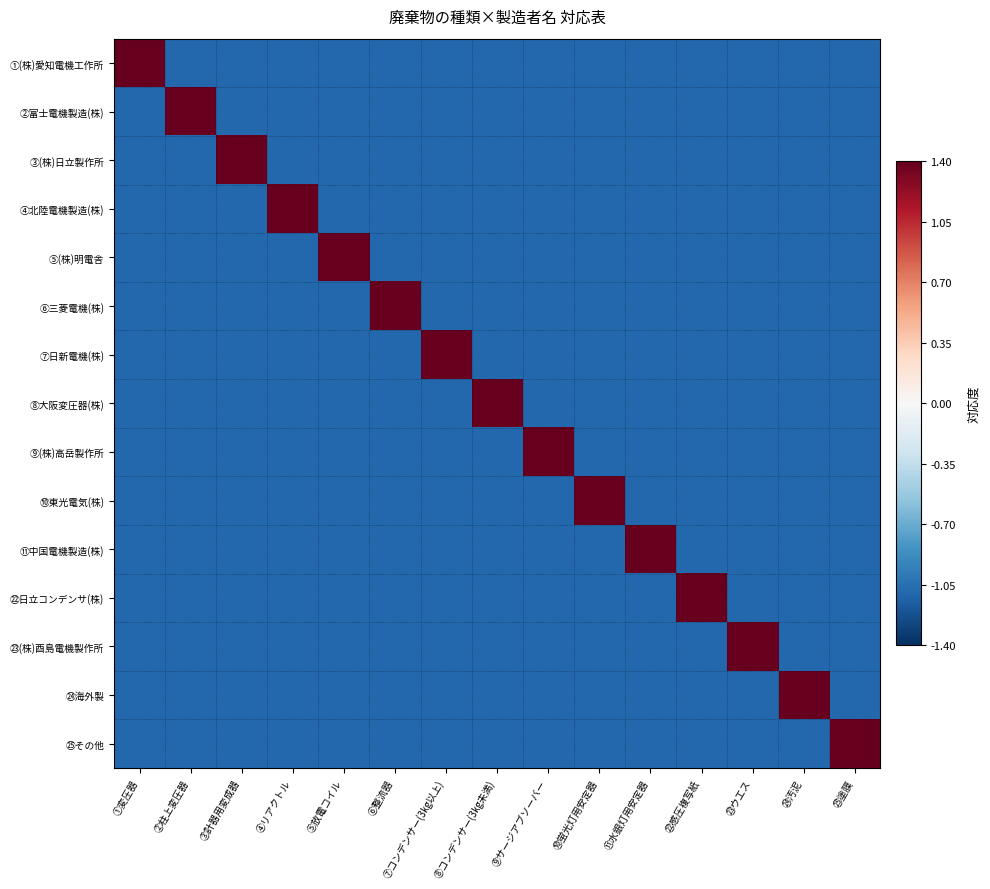

List the series in order of their peak value, lowest first.

①(株)愛知電機工作所, ②富士電機製造(株), ③(株)日立製作所, ④北陸電機製造(株), ⑤(株)明電舎, ⑥三菱電機(株), ⑦日新電機(株), ⑧大阪変圧器(株), ⑨(株)高岳製作所, ⑩東光電気(株), ⑪中国電機製造(株), ㉒日立コンデンサ(株), ㉓(株)酉島電機製作所, ㉔海外製, ㉕その他